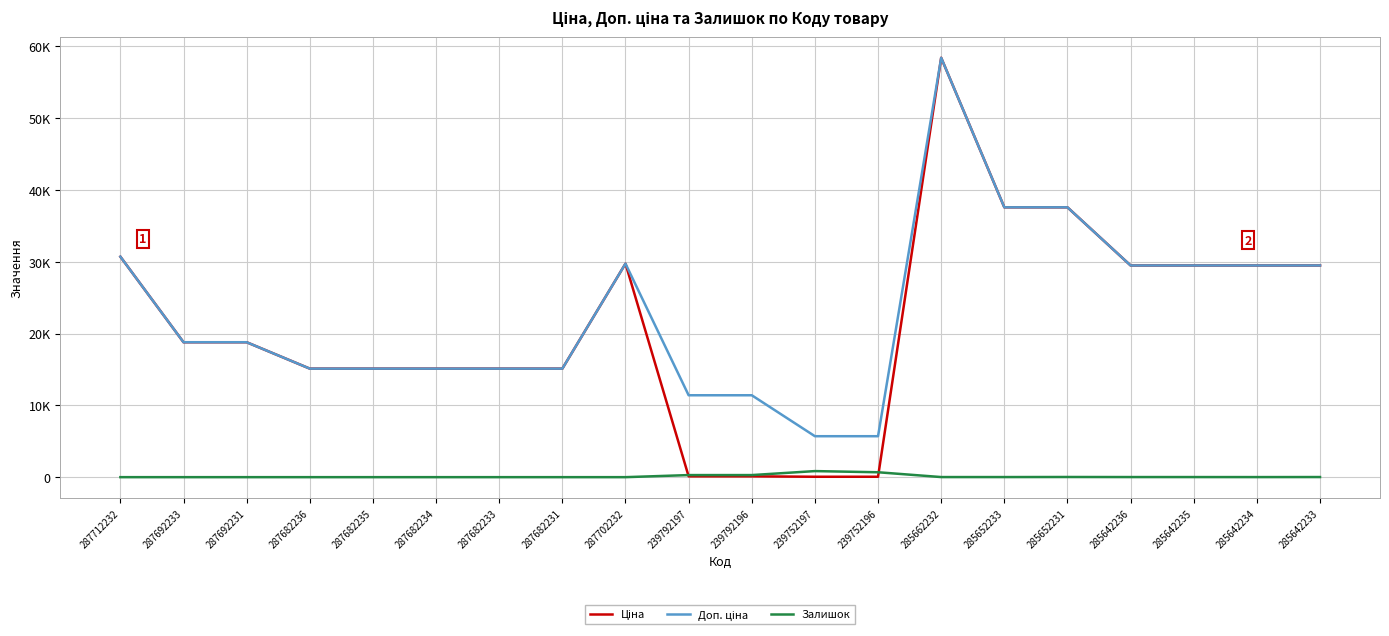

What is the sum of all Залишок values?

2209.0